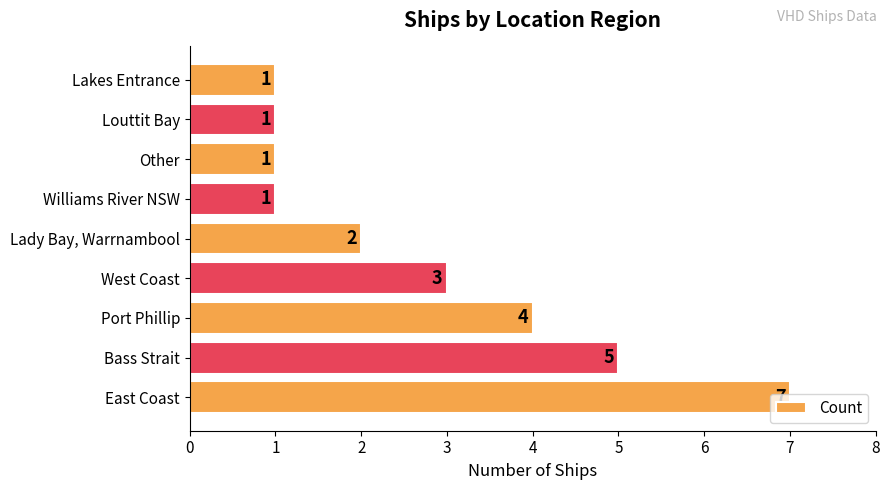

Which category has the highest value across all series?

East Coast